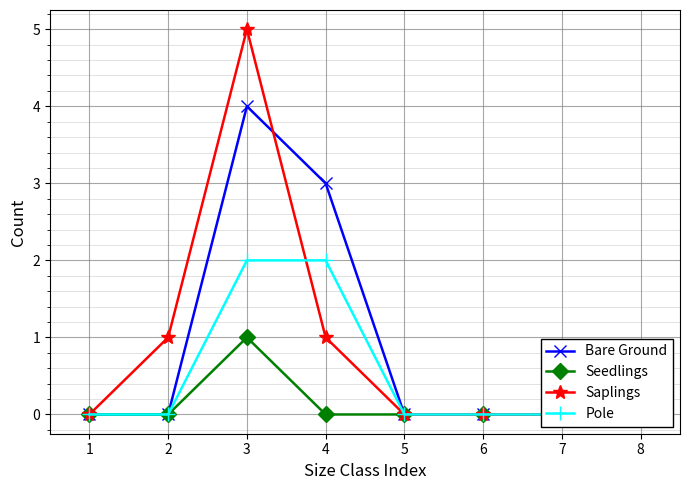

True or false: Seedlings and Saplings intersect in this chart.

False